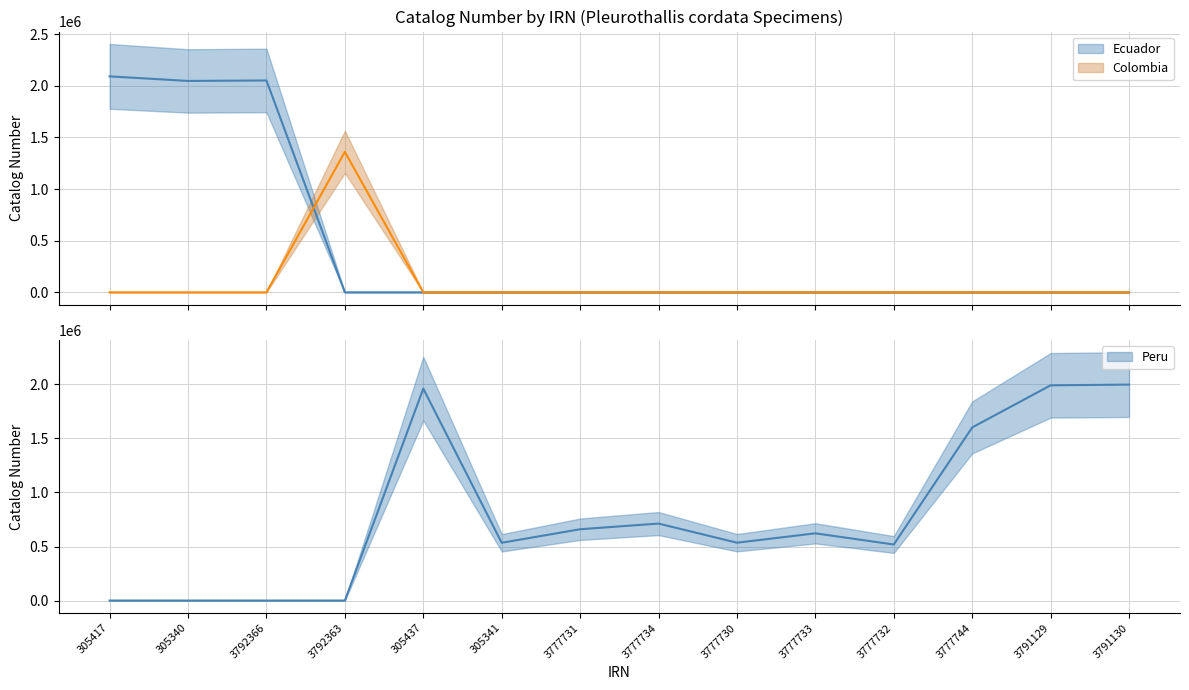

Which has a higher value, 3777734 or 3792363?

3792363